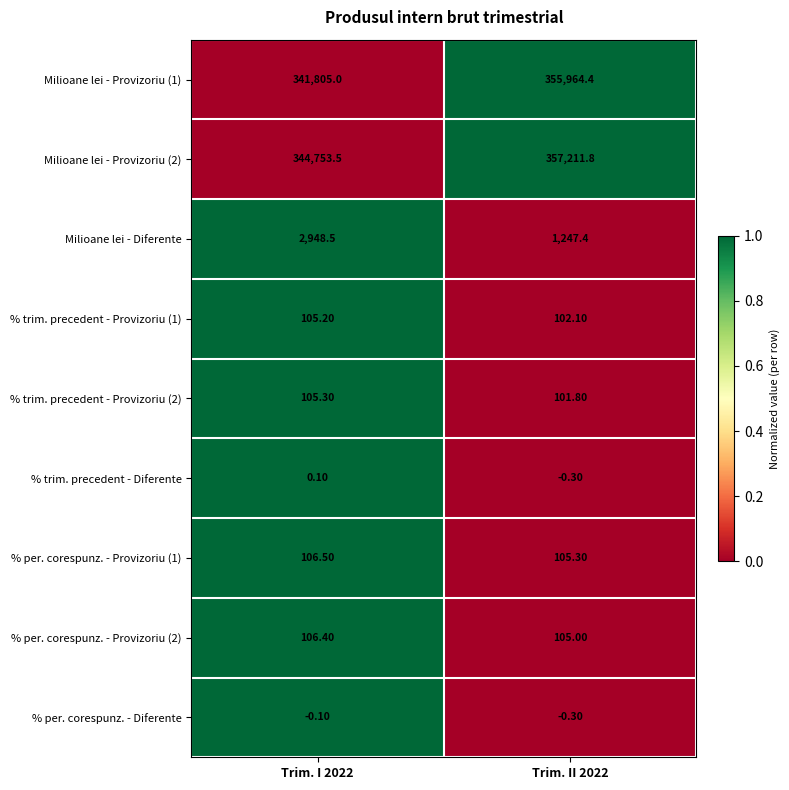

Count the number of data series in this chart.

9